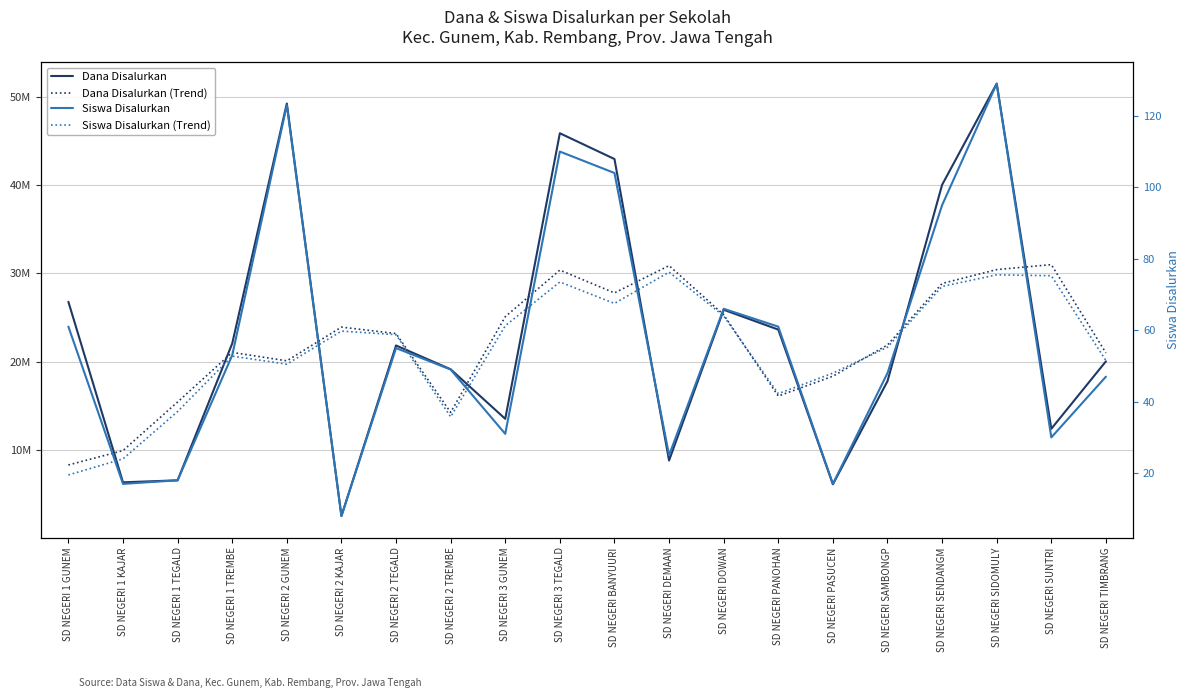

How many values in the Dana Disalurkan (Trend) series exceed 23175000?

9